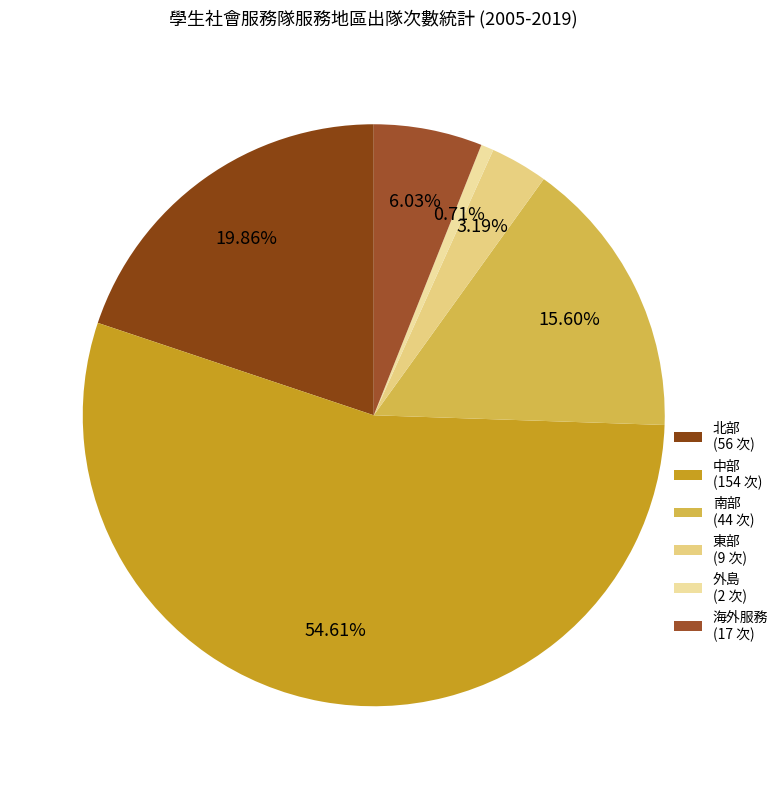

Is it true that 中部 is 55% of the pie?

True